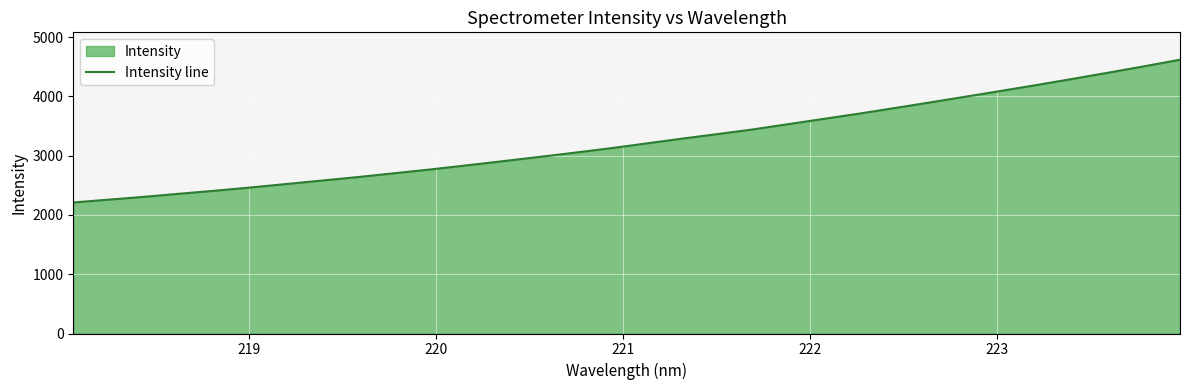

What is the smallest value displayed?

2209.6